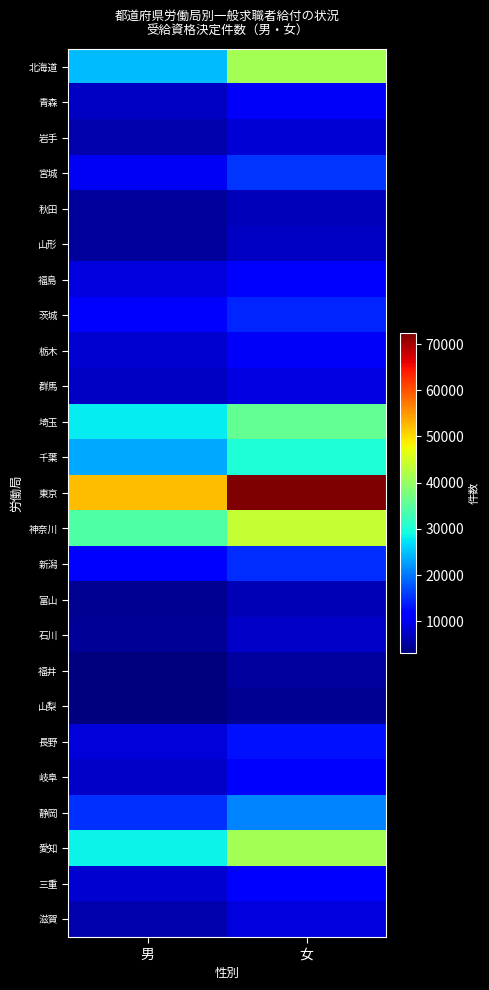

At which category does the chart reach its peak across all series?

女